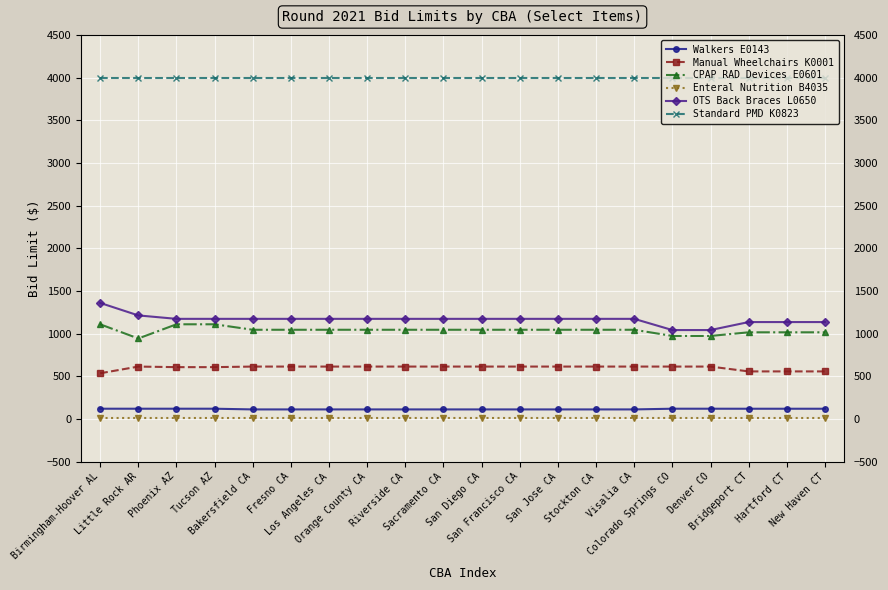

What is the spread (max minus min) of values at Bakersfield CA?

3980.8